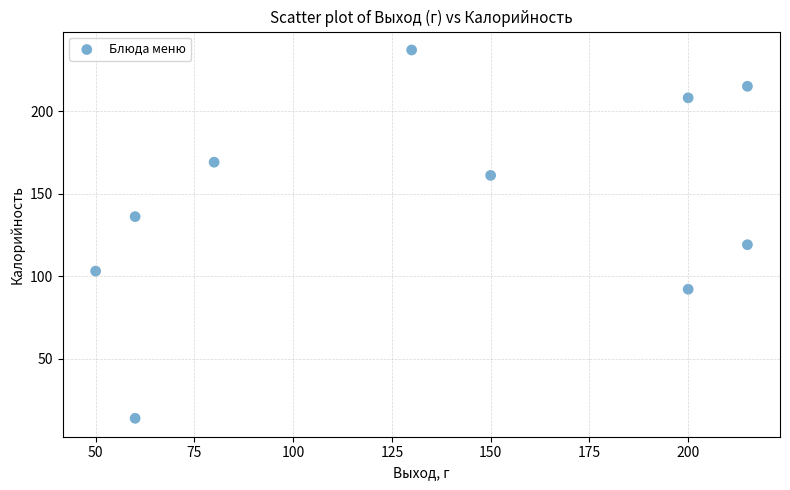

What is the average Y value?

145.4